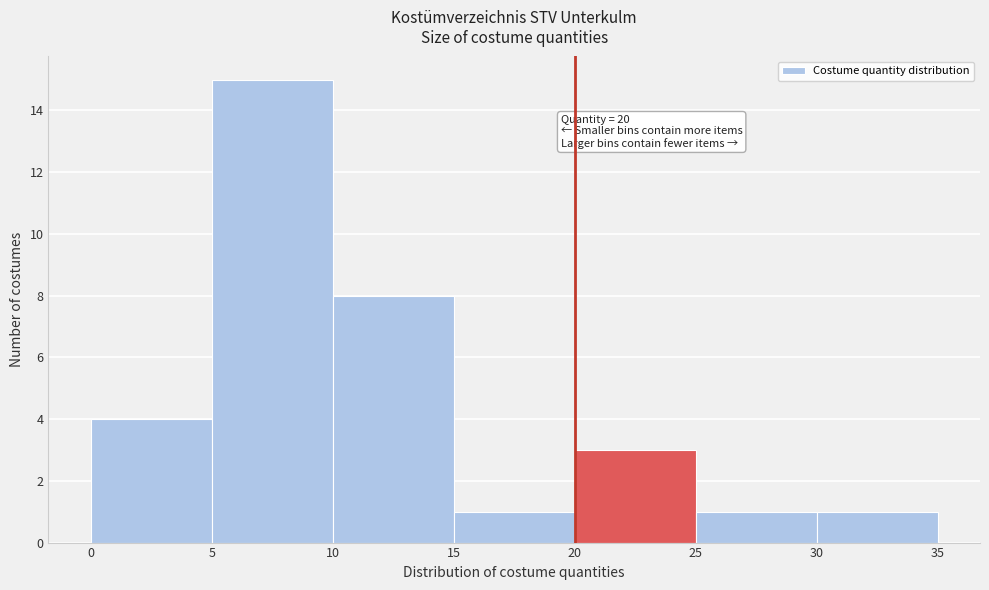

Which range on the x-axis has the tallest bar?

5 to 10